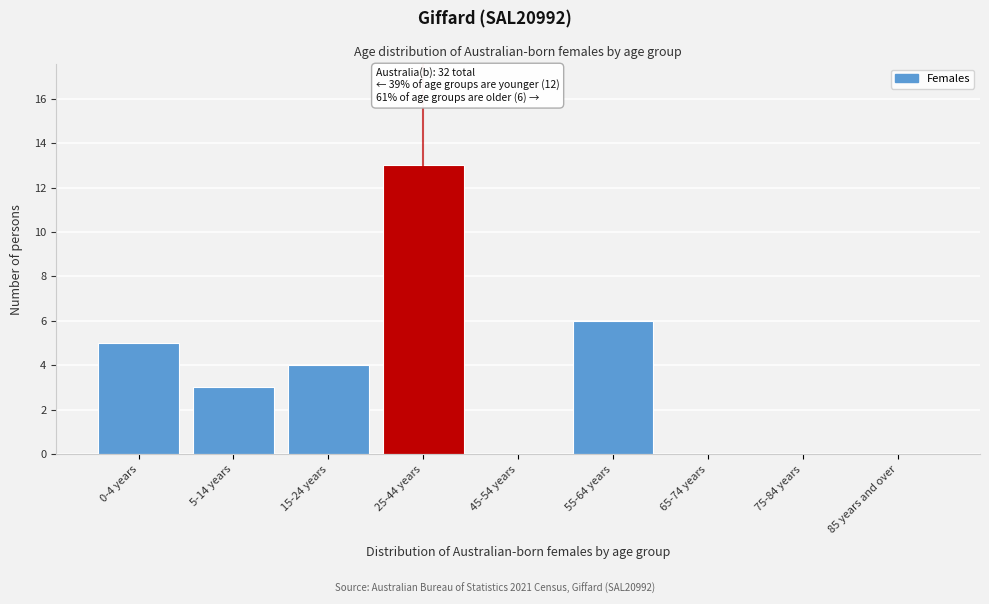

Reading right to left, transcribe all the data shown in this chart.

85 years and over=0	75-84 years=0	65-74 years=0	55-64 years=6	45-54 years=0	25-44 years=13	15-24 years=4	5-14 years=3	0-4 years=5